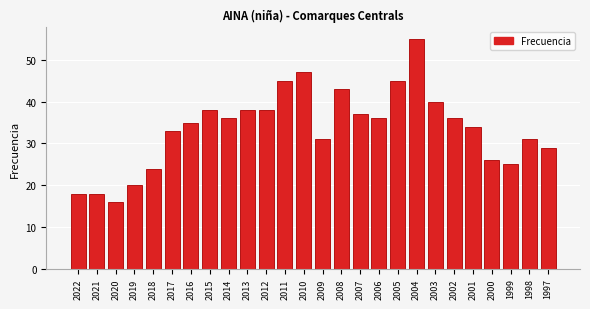

Reading left to right, transcribe all the data shown in this chart.

2022=18	2021=18	2020=16	2019=20	2018=24	2017=33	2016=35	2015=38	2014=36	2013=38	2012=38	2011=45	2010=47	2009=31	2008=43	2007=37	2006=36	2005=45	2004=55	2003=40	2002=36	2001=34	2000=26	1999=25	1998=31	1997=29